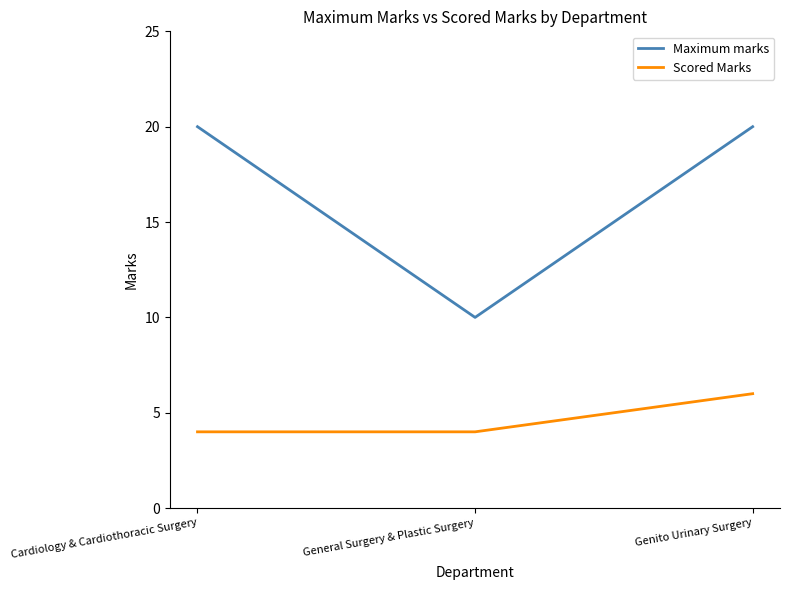

What is the spread (max minus min) of values at Genito Urinary Surgery?

14